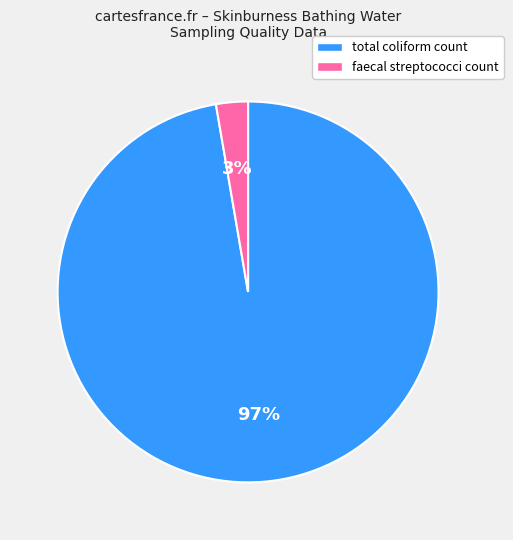

To the nearest percent, what is the average slice percentage?

50%